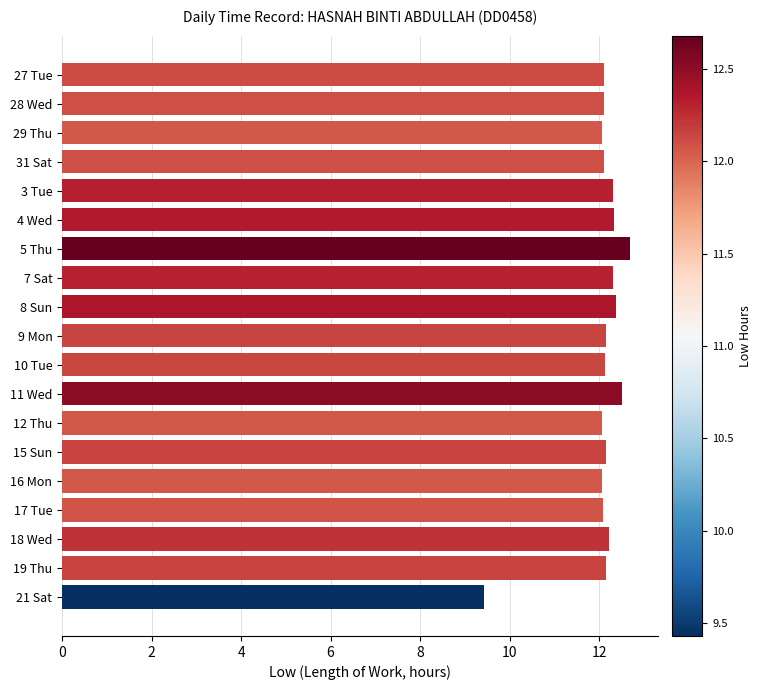

What is the sum of the values at 28 Wed and 3 Tue?

24.4